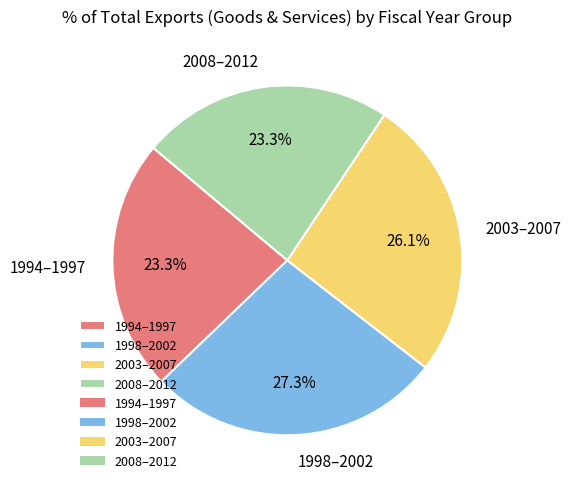

Is there any slice that represents more than half of the pie?

No